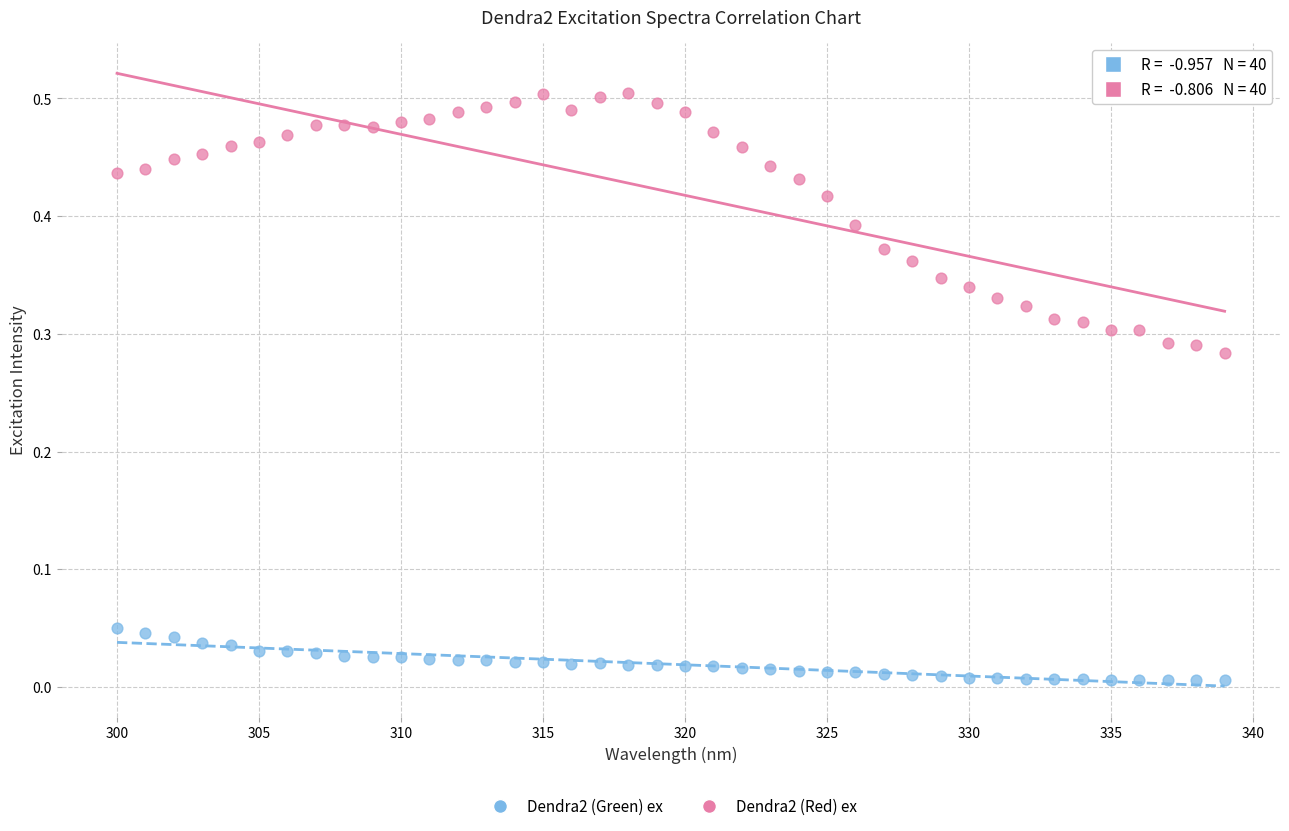

Across all data points, what is the range of X values (max minus min)?

39.0